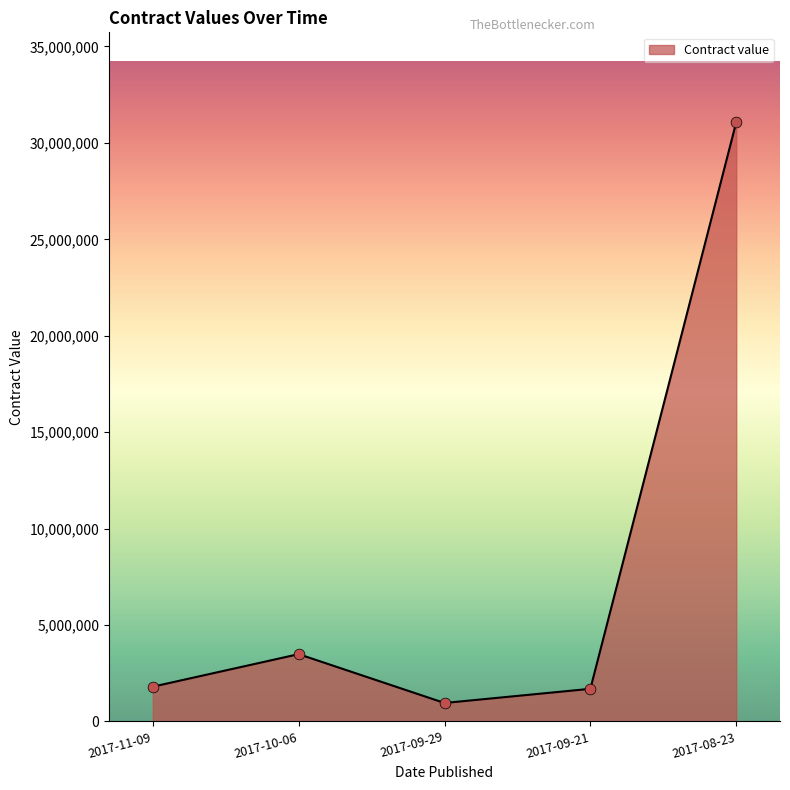

Between 2017-10-06 and 2017-08-23, which is larger?

2017-08-23